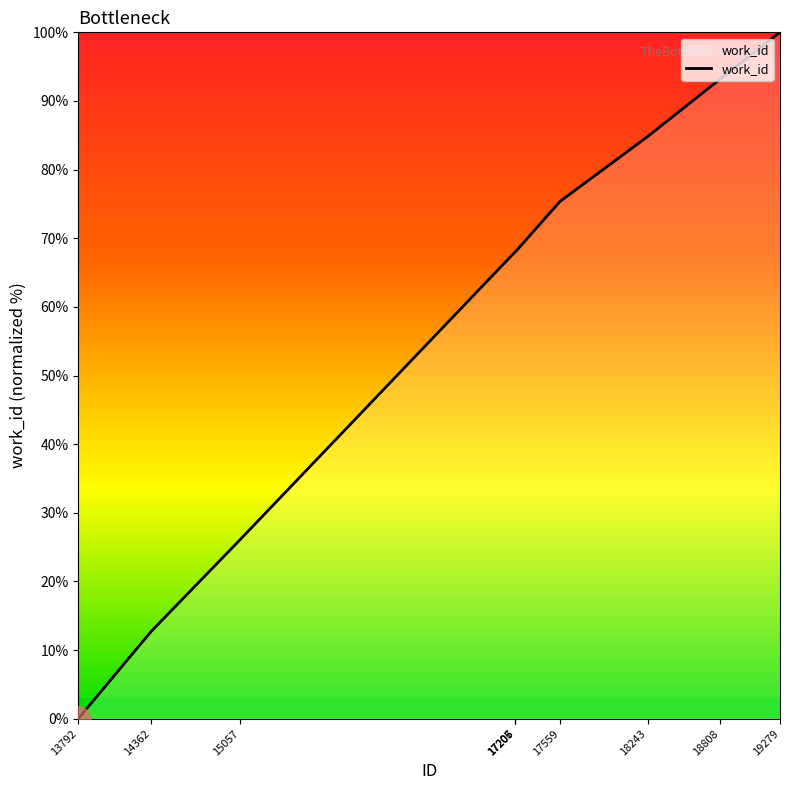

What is the maximum value shown in the chart?

100.0